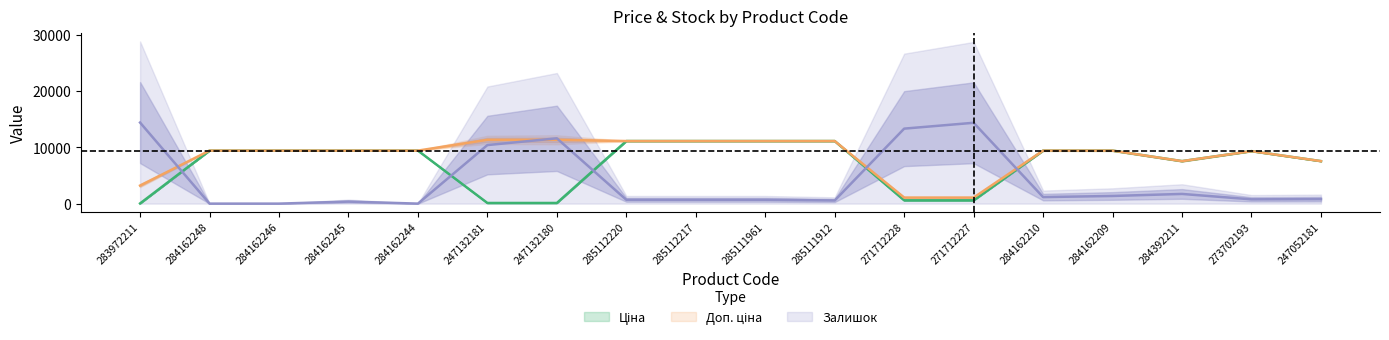

Count the number of categories in the chart.

18